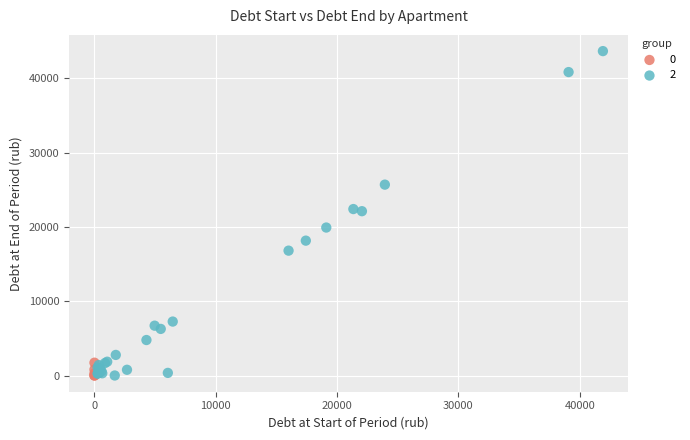

Which series reaches the maximum Y coordinate?

2